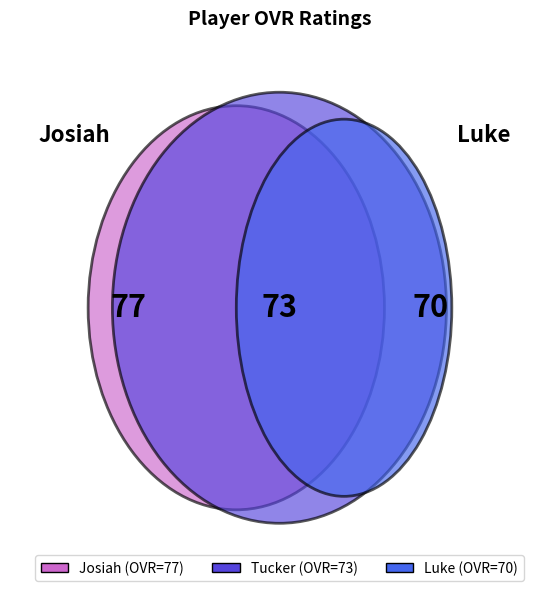

How many slices are in this pie chart?

3